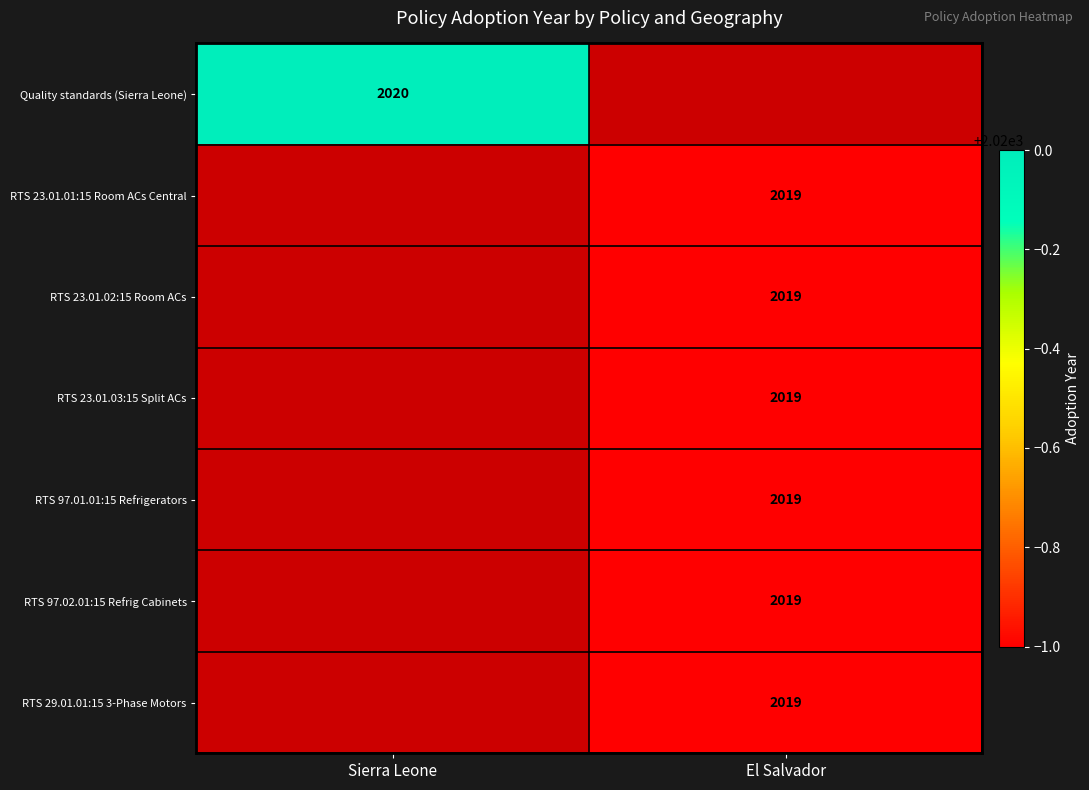

The value of RTS 97.01.01:15 Refrigerators at El Salvador is 2019. True or false?

True